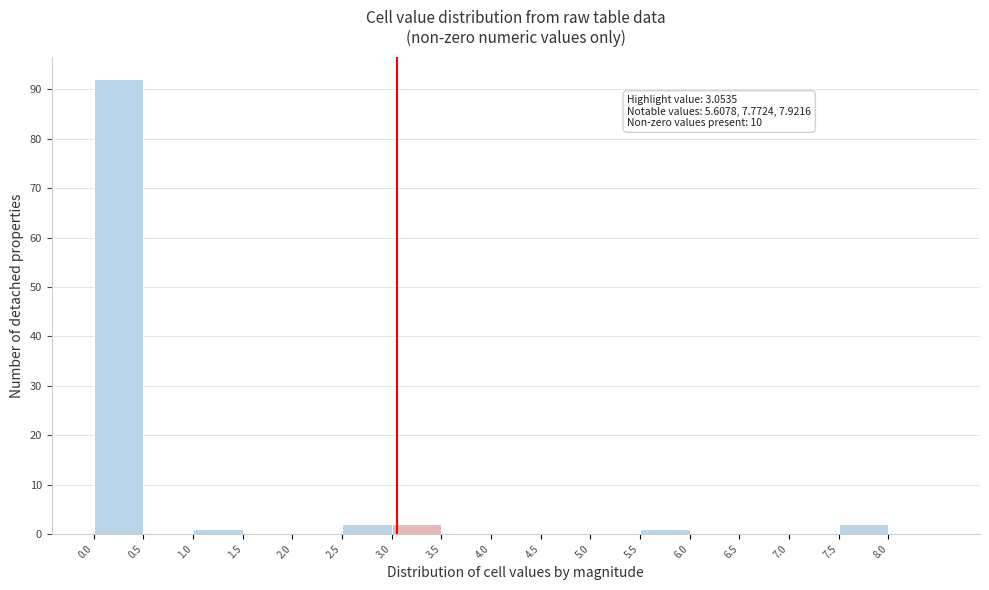

Which range on the x-axis has the tallest bar?

0.0 to 0.5